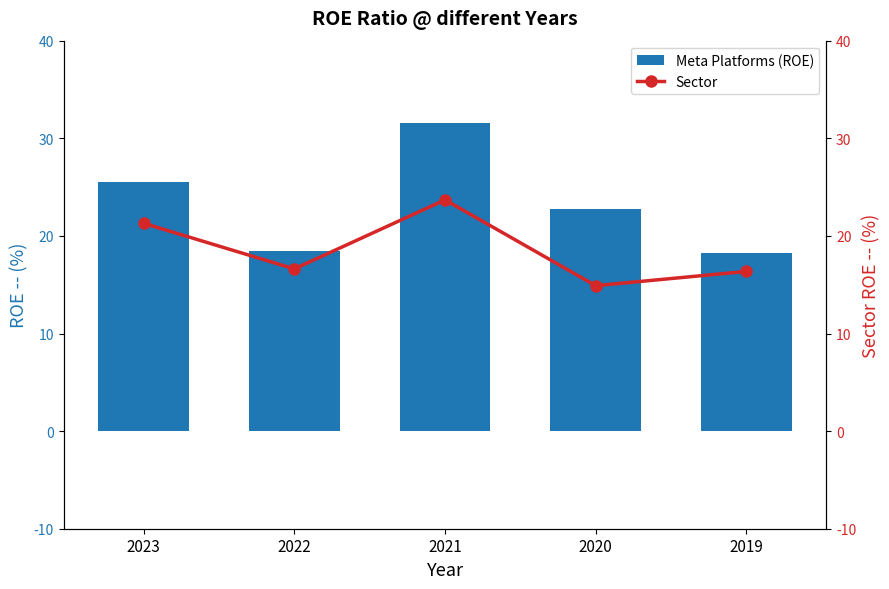

Which has a higher value, 2019 or 2023?

2023